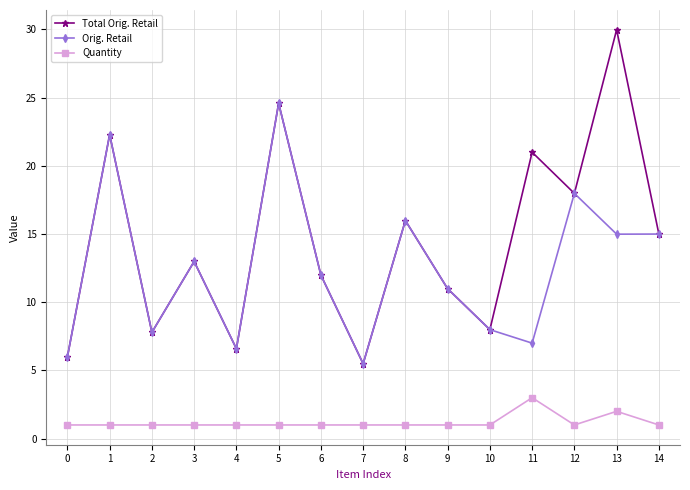

How many distinct data groups are displayed?

3